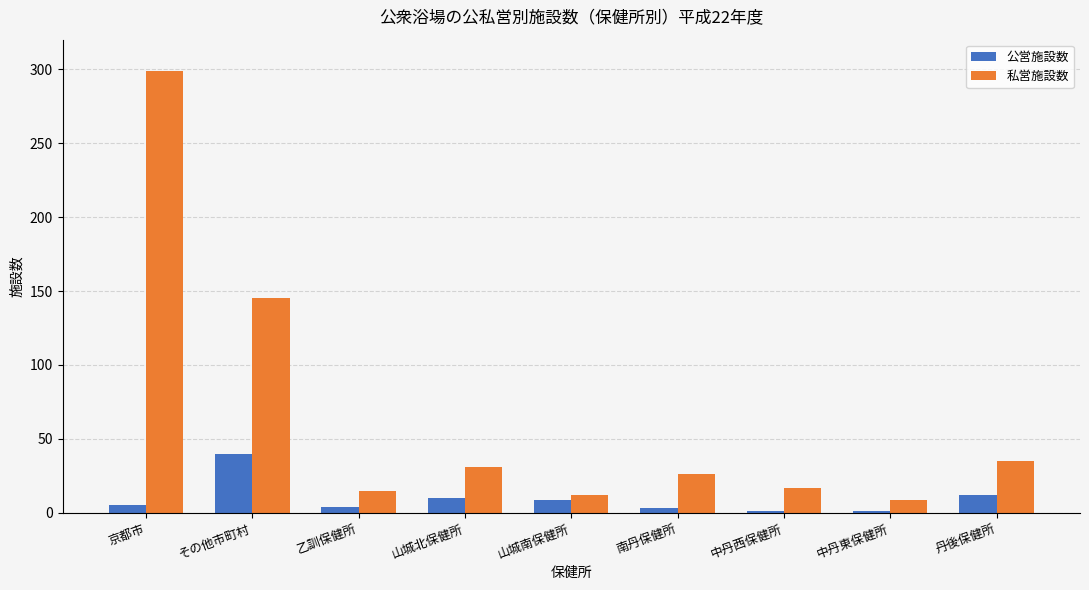

Rank the series at 南丹保健所 from lowest to highest value.

公営施設数, 私営施設数